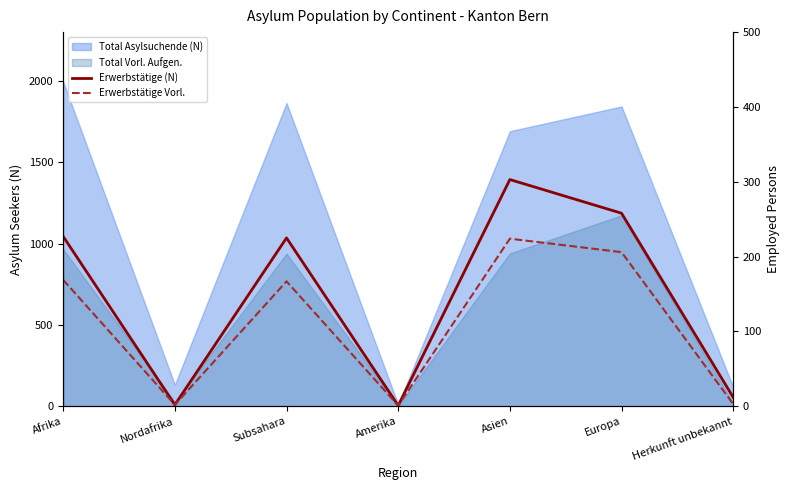

Where is the first local maximum for Erwerbstätige (N)?

Subsahara